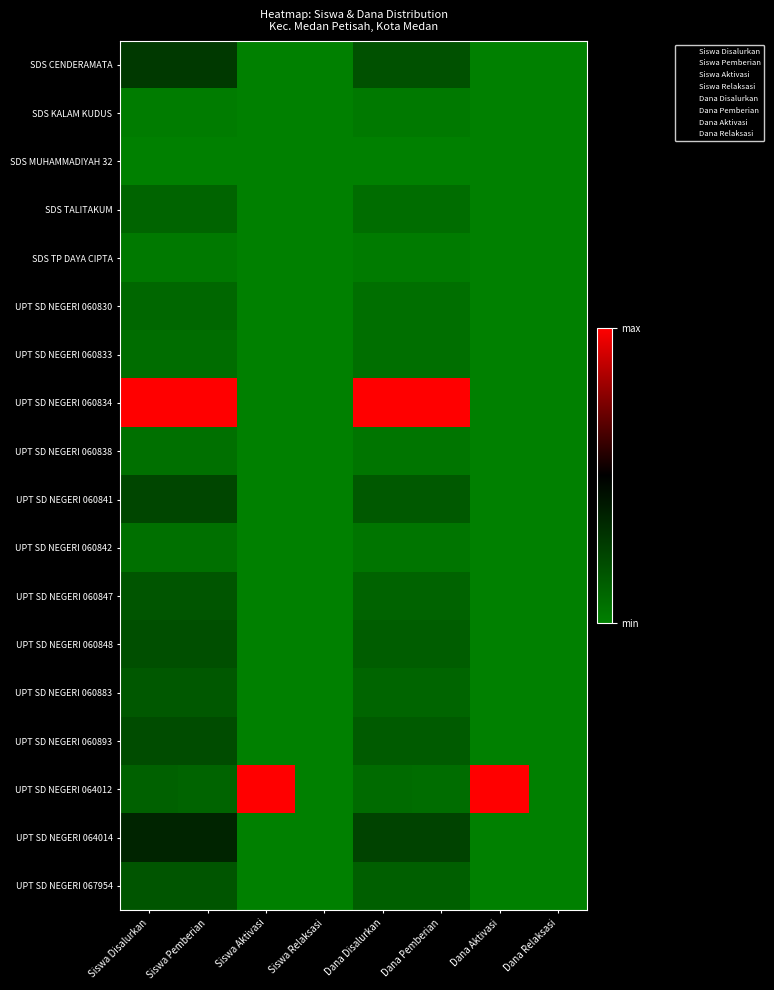

At Dana Disalurkan, list the series in order from largest to smallest.

UPT SD NEGERI 060834, UPT SD NEGERI 064014, SDS CENDERAMATA, UPT SD NEGERI 060841, UPT SD NEGERI 060893, UPT SD NEGERI 060848, UPT SD NEGERI 067954, UPT SD NEGERI 060847, UPT SD NEGERI 060883, UPT SD NEGERI 064012, SDS TALITAKUM, UPT SD NEGERI 060830, UPT SD NEGERI 060833, UPT SD NEGERI 060838, UPT SD NEGERI 060842, SDS KALAM KUDUS, SDS TP DAYA CIPTA, SDS MUHAMMADIYAH 32